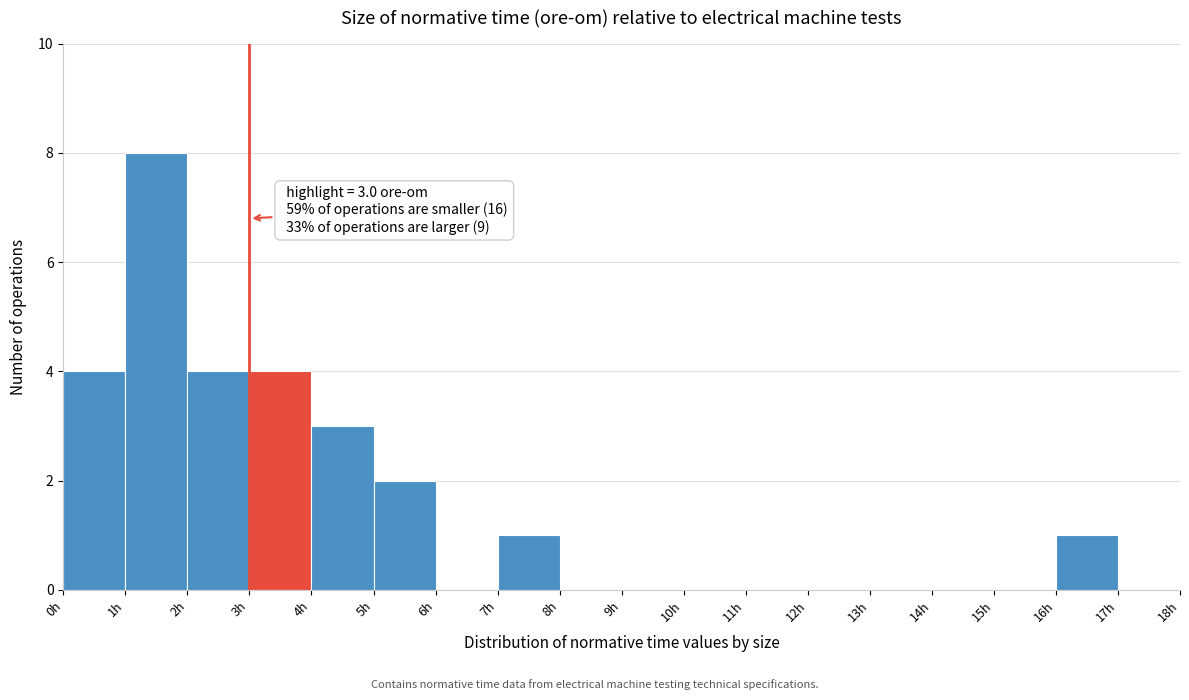

Which range on the x-axis has the tallest bar?

1 to 2